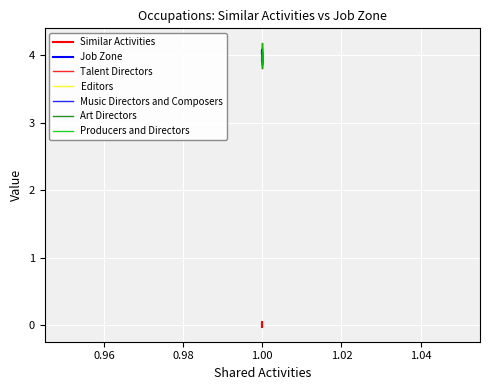

What is the minimum value for Job Zone?

4